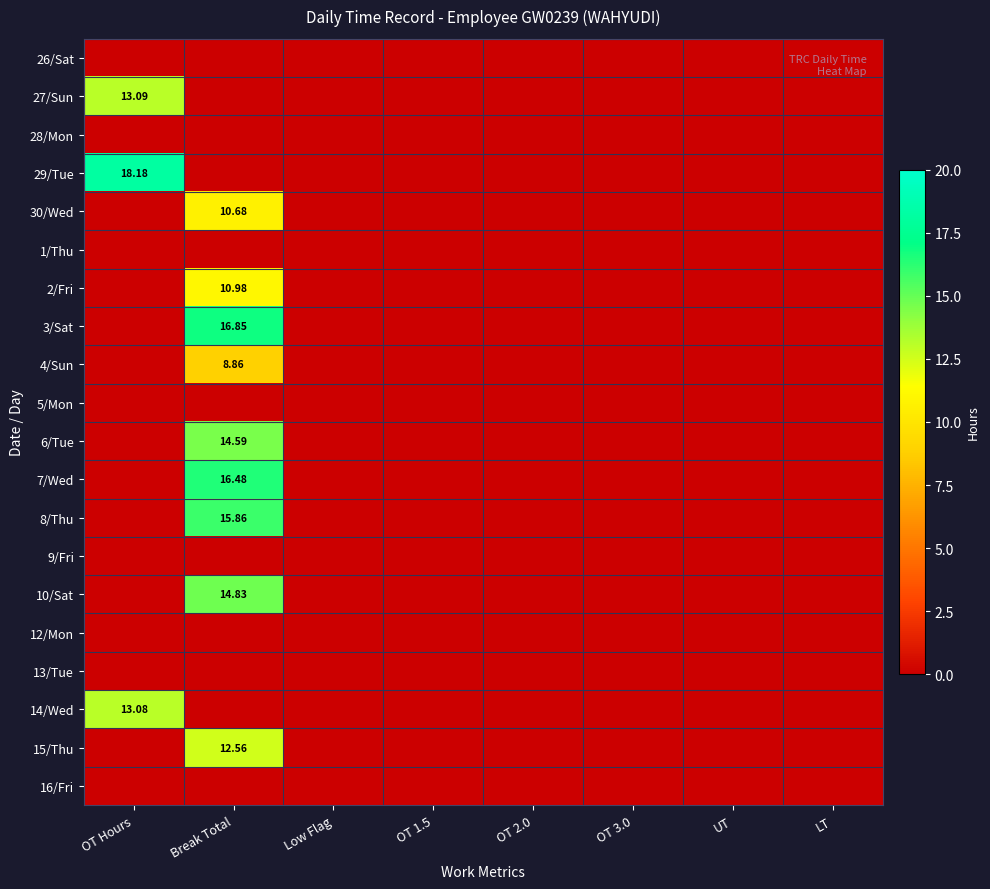

Rank the series by their maximum value, from highest to lowest.

29/Tue, 3/Sat, 7/Wed, 8/Thu, 10/Sat, 6/Tue, 27/Sun, 14/Wed, 15/Thu, 2/Fri, 30/Wed, 4/Sun, 26/Sat, 28/Mon, 1/Thu, 5/Mon, 9/Fri, 12/Mon, 13/Tue, 16/Fri